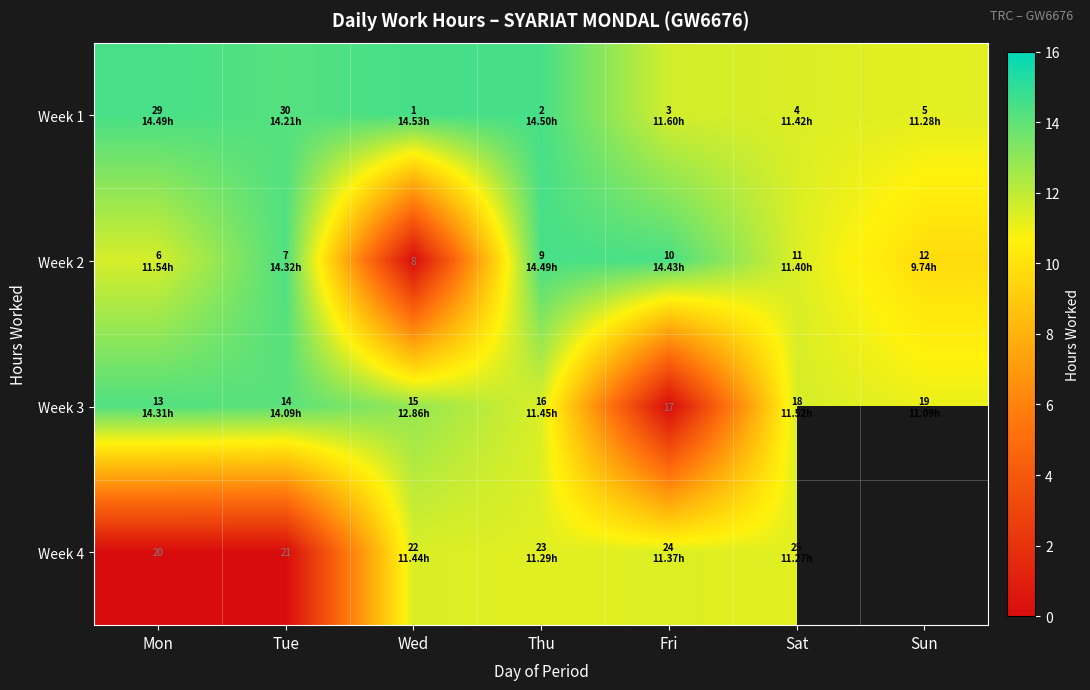

The Week 3 series shows 11.1 at Sun. True or false?

True